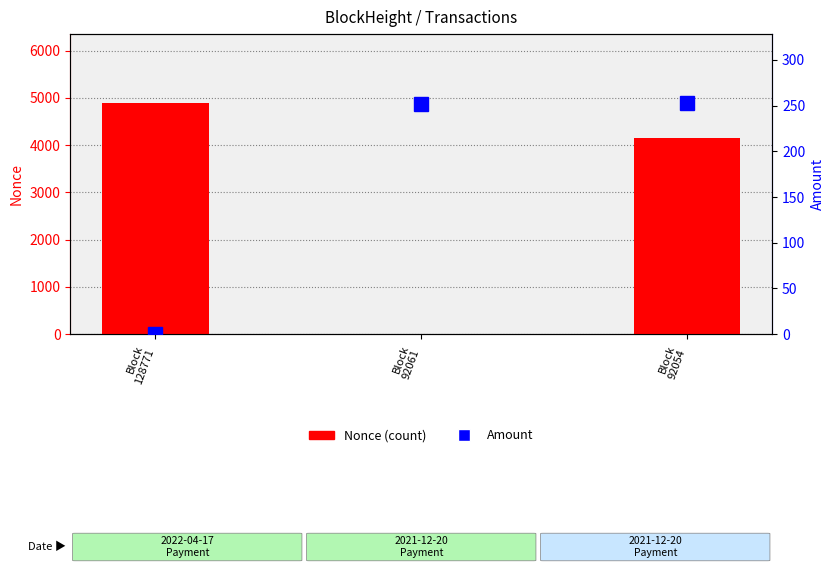

The Nonce (count) series shows 4155.0 at Block
92054. True or false?

True